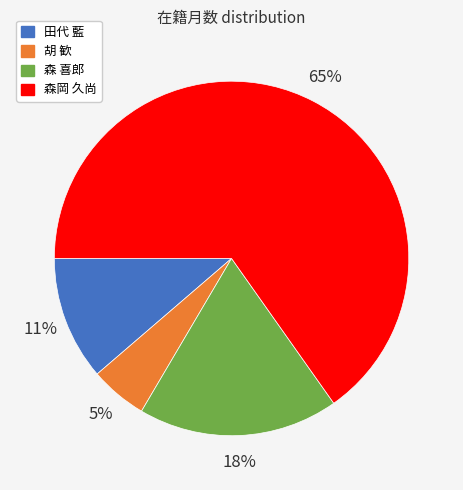

Which slice is the largest?

森岡 久尚